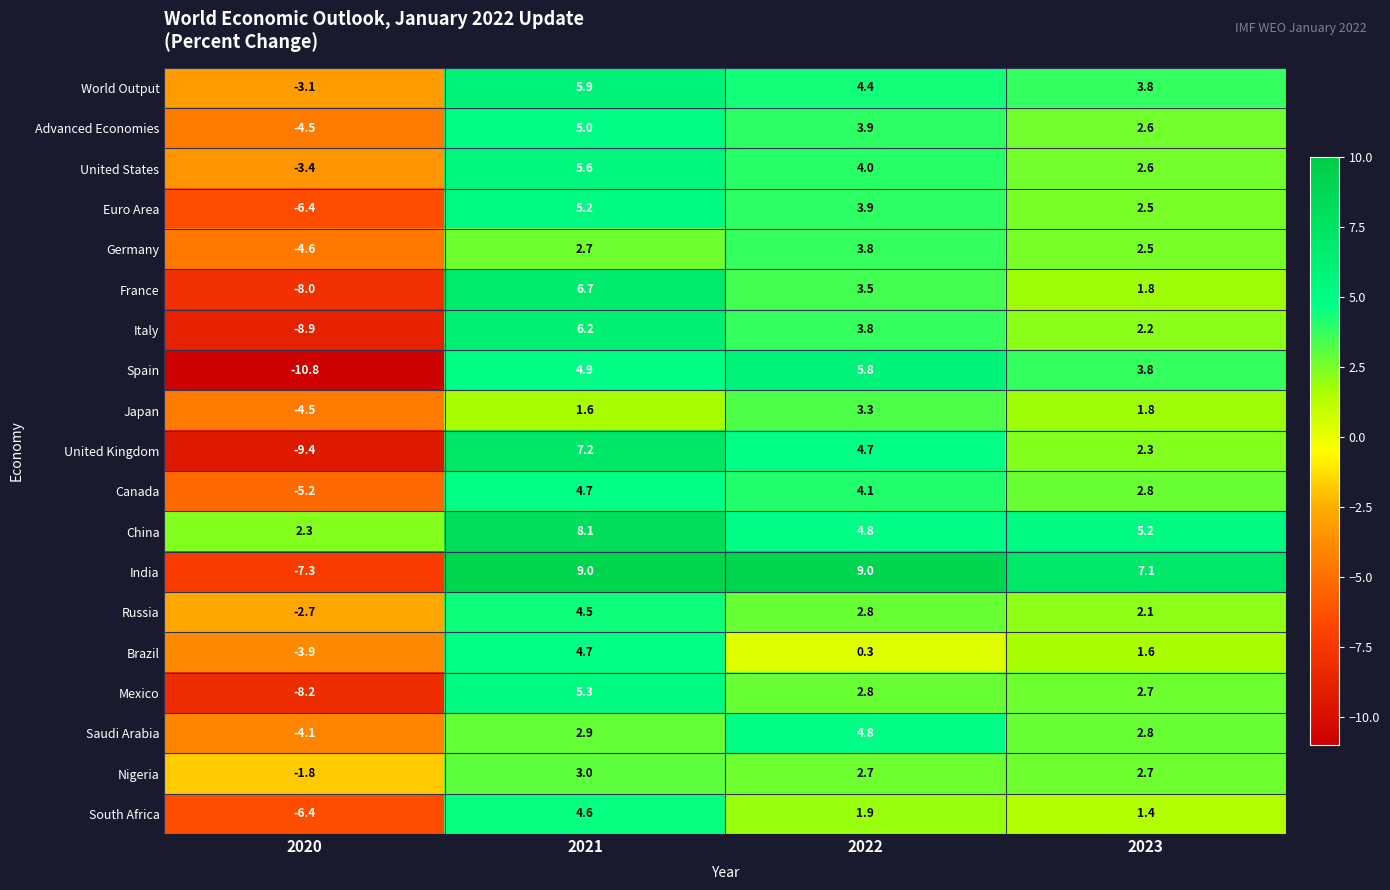

The Germany series shows 1.6 at 2021. True or false?

False